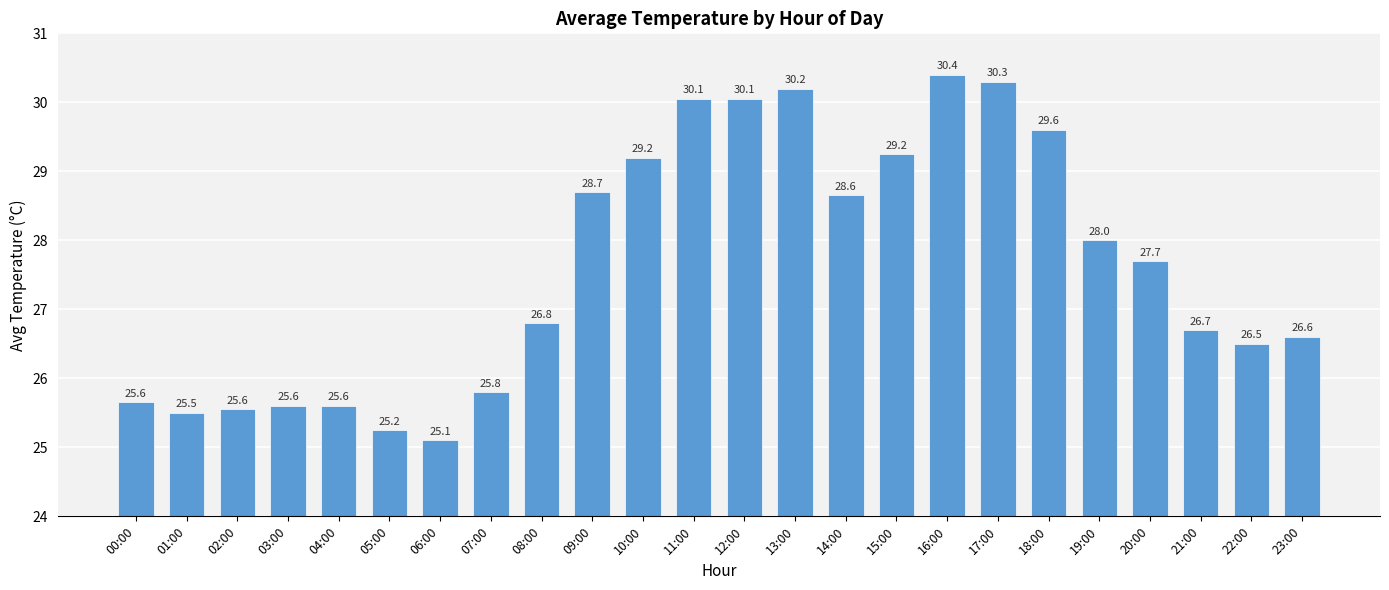

What is the minimum value shown in the chart?

25.1